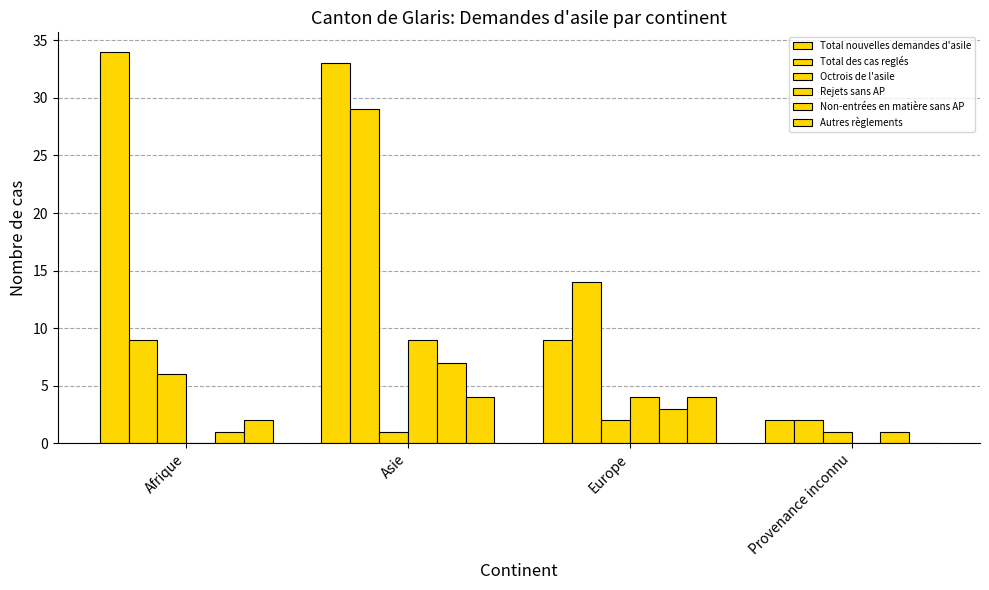

Which category has the lowest value across all series?

Afrique